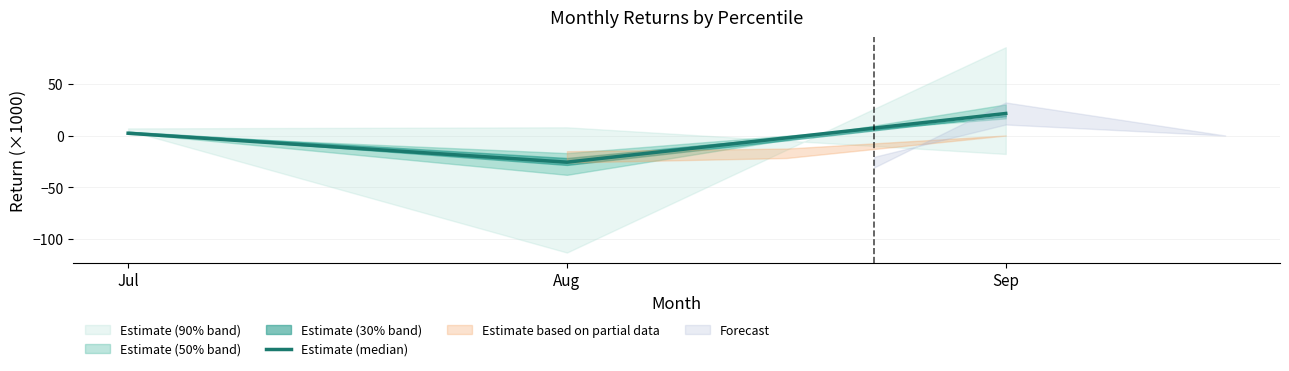

Reading left to right, list all the values displayed in this chart.

2.2	-25.8	21.3